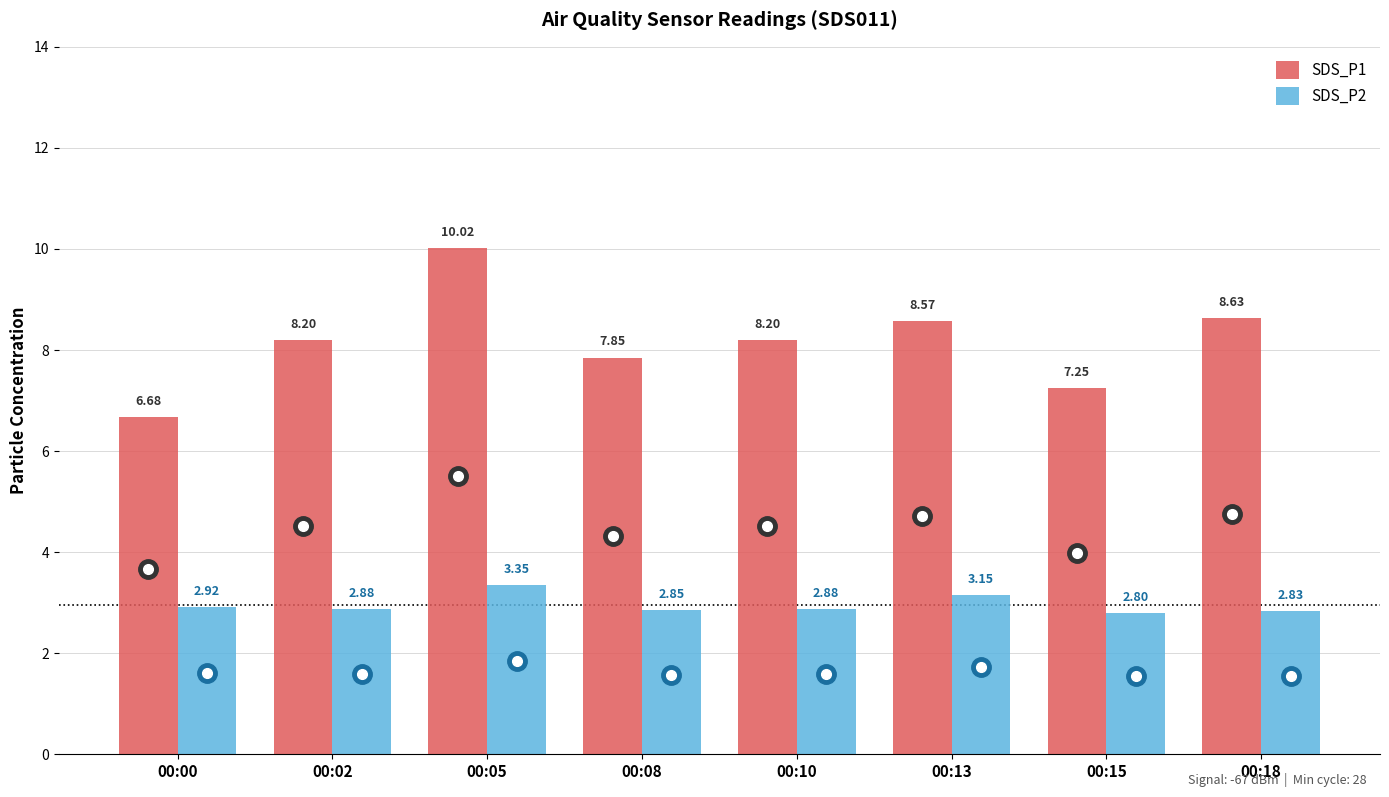

Where does the SDS_P1 series first go above 8?

00:02